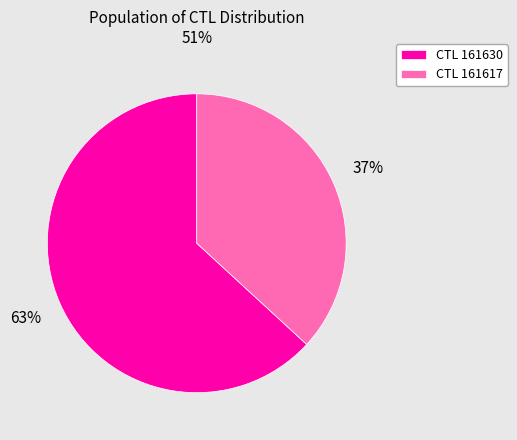

Which slice is the largest?

CTL 161630